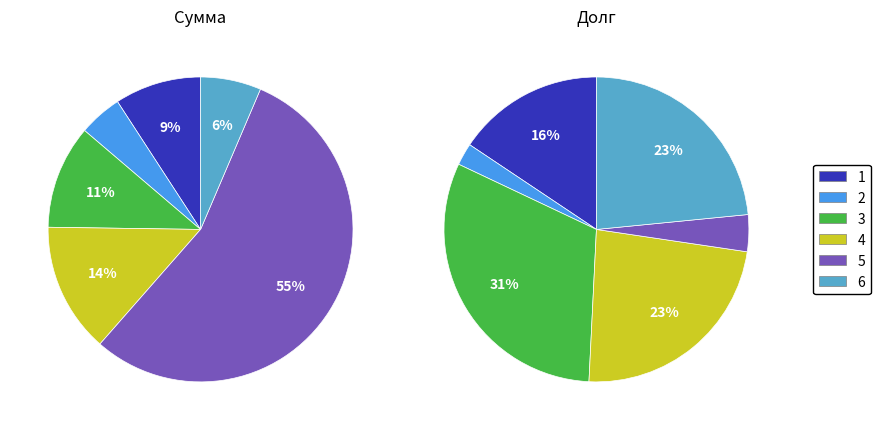

Combined, do 4 and 1 account for over 50%?

No